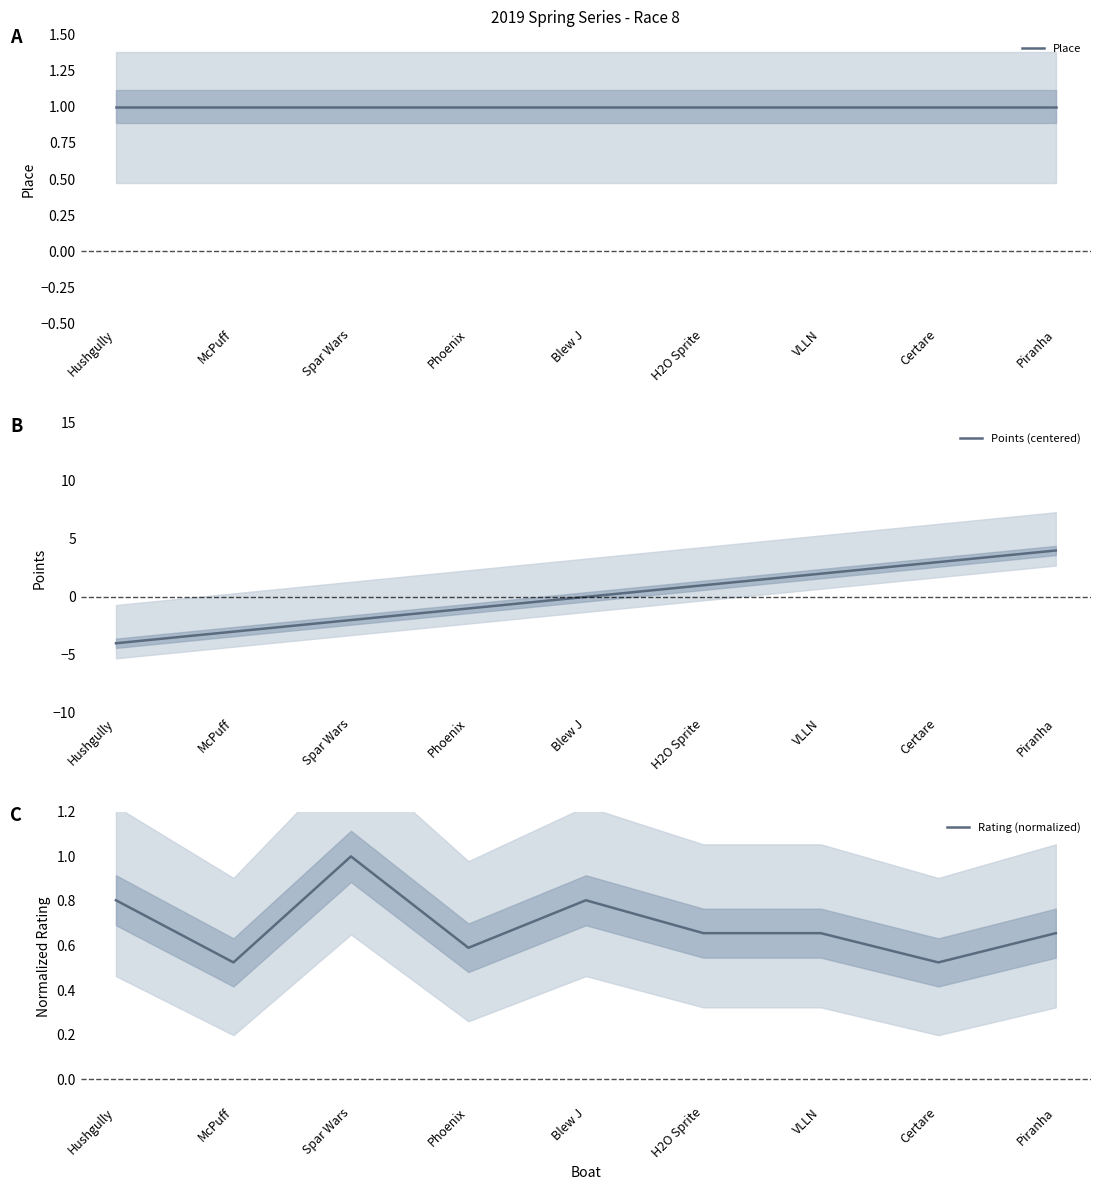

Between H2O Sprite and McPuff, which is larger?

H2O Sprite